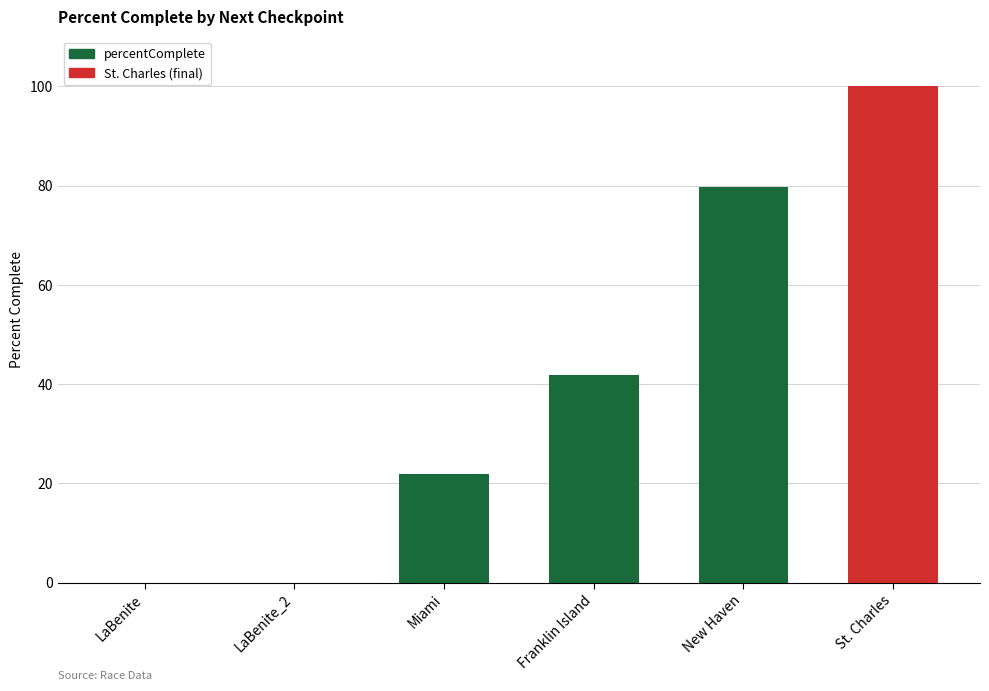

True or false: the data shows 121.6 at New Haven.

False